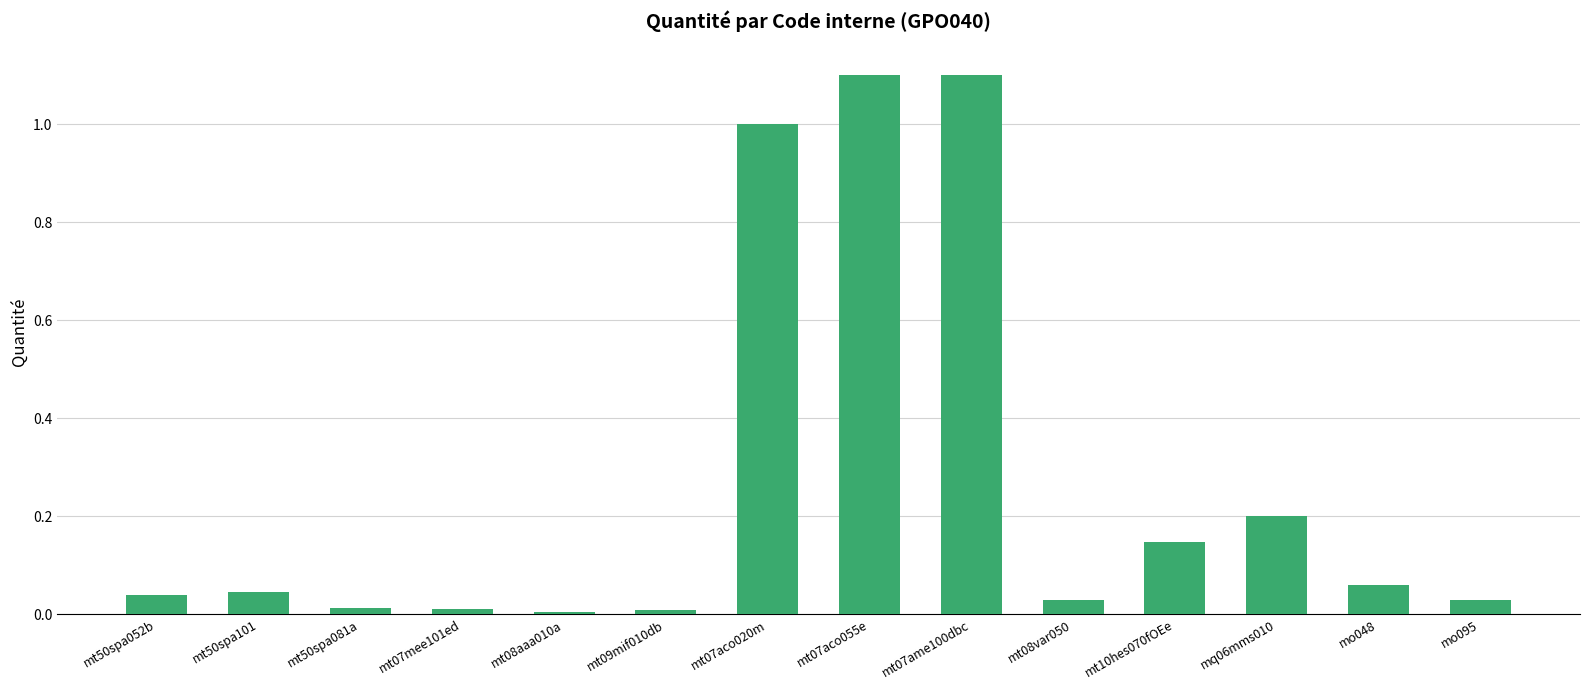

What is the maximum value shown in the chart?

1.1